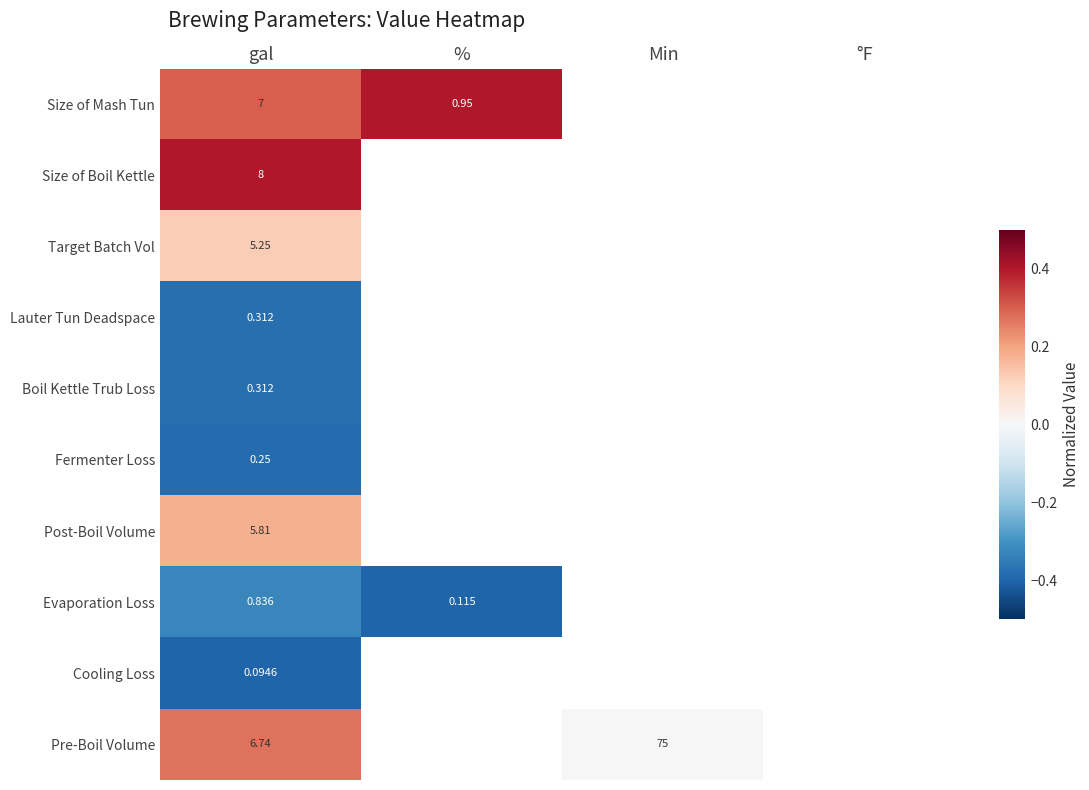

Is the value of Target Batch Vol at gal greater than the value of Evaporation Loss at %?

Yes